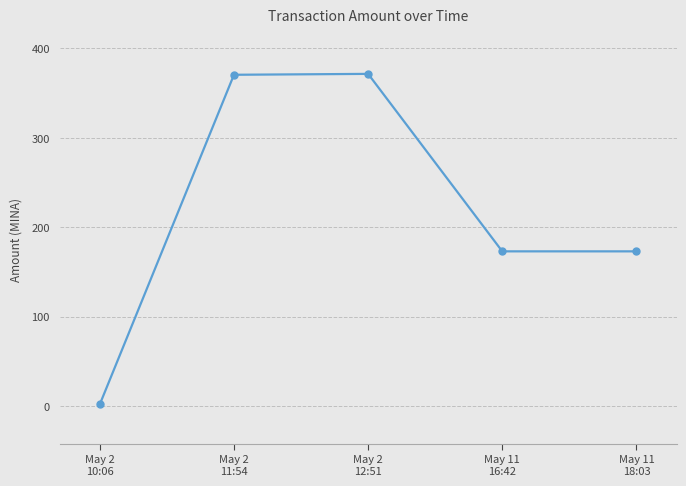

What is the approximate value at May 11
16:42?

173.1